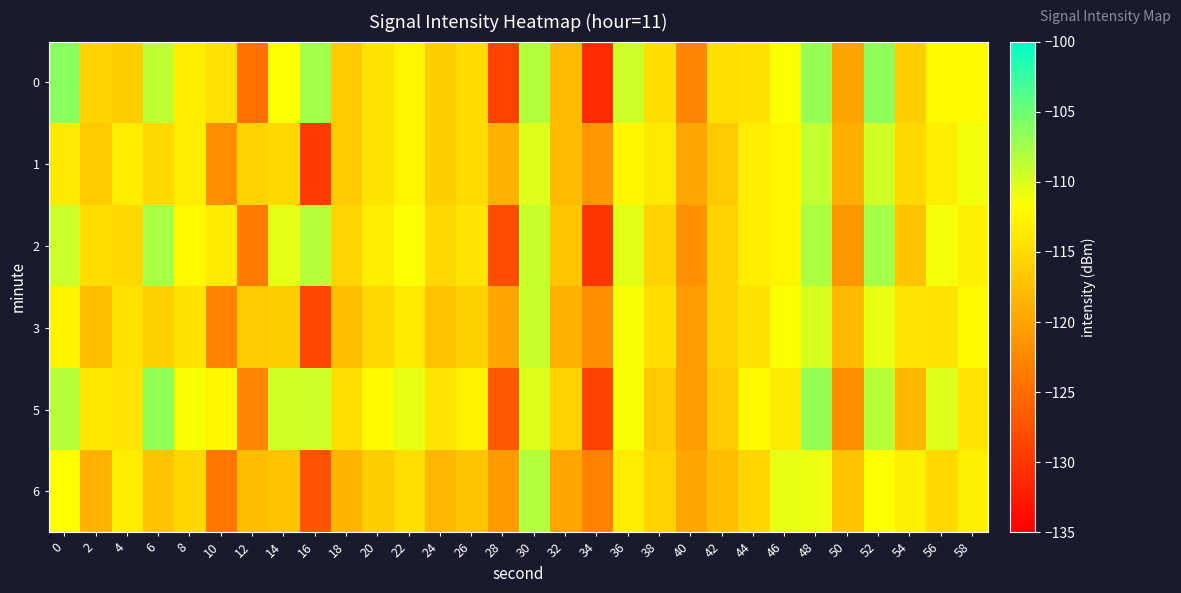

At which category is the sum across all series the highest?

48